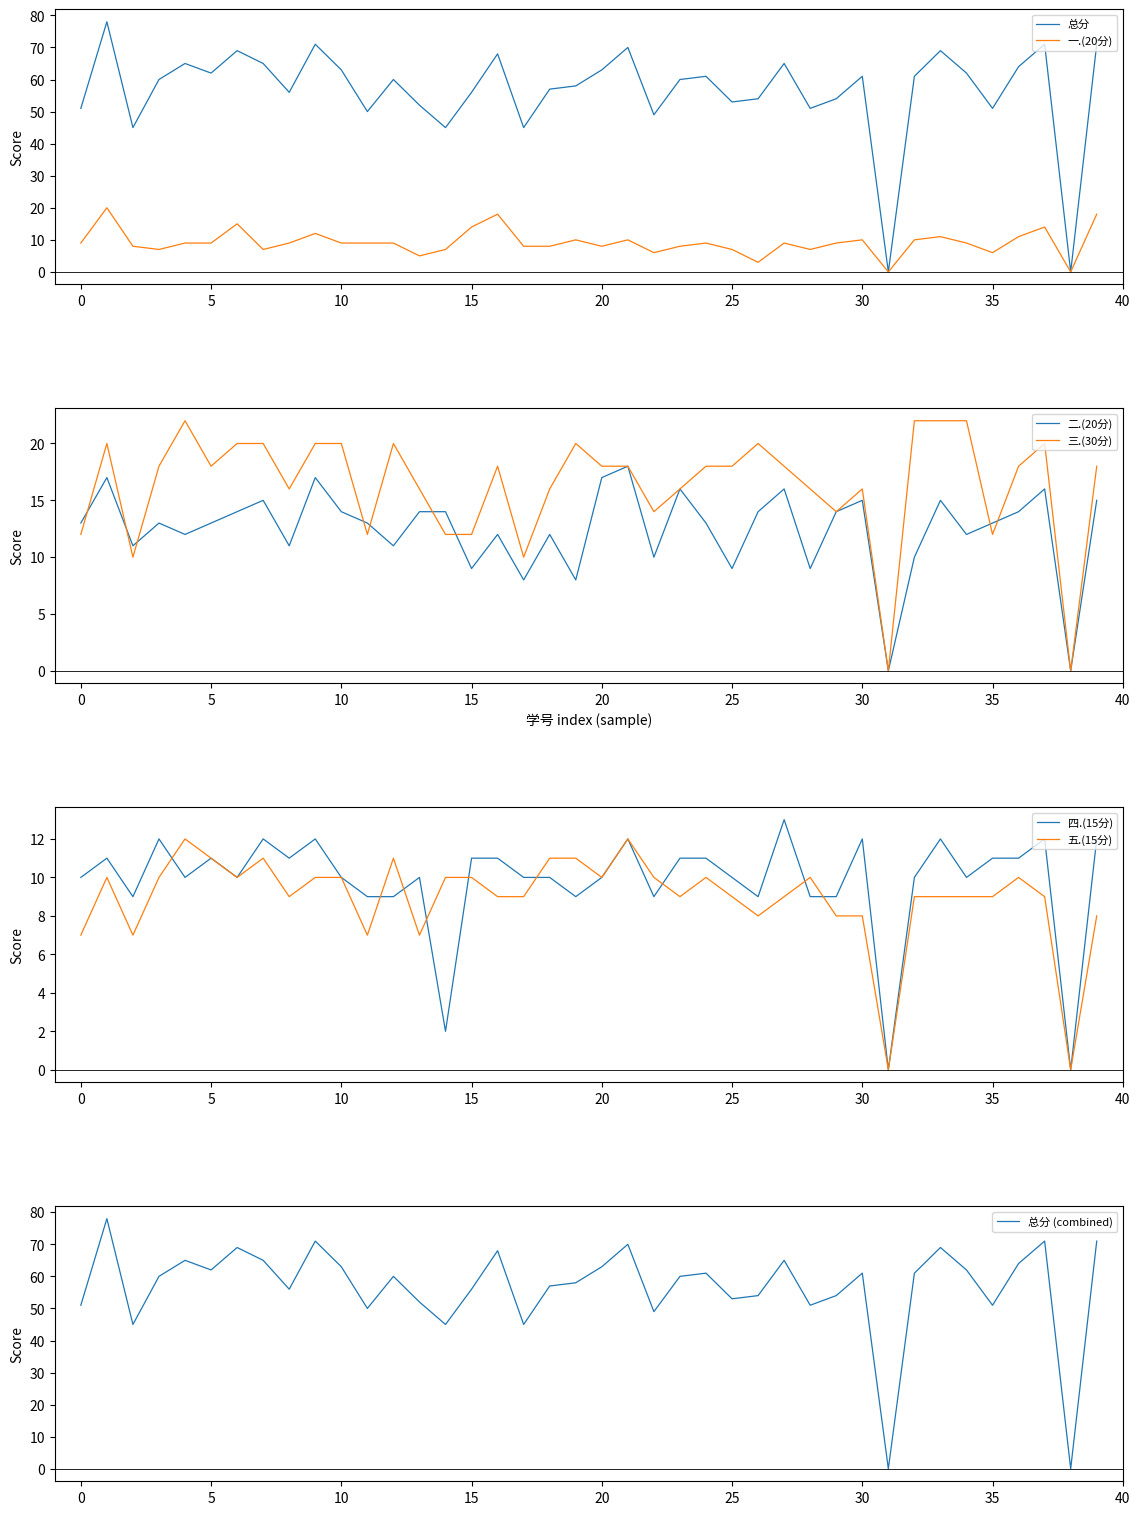

How many data points in 总分 are less than 60?

18